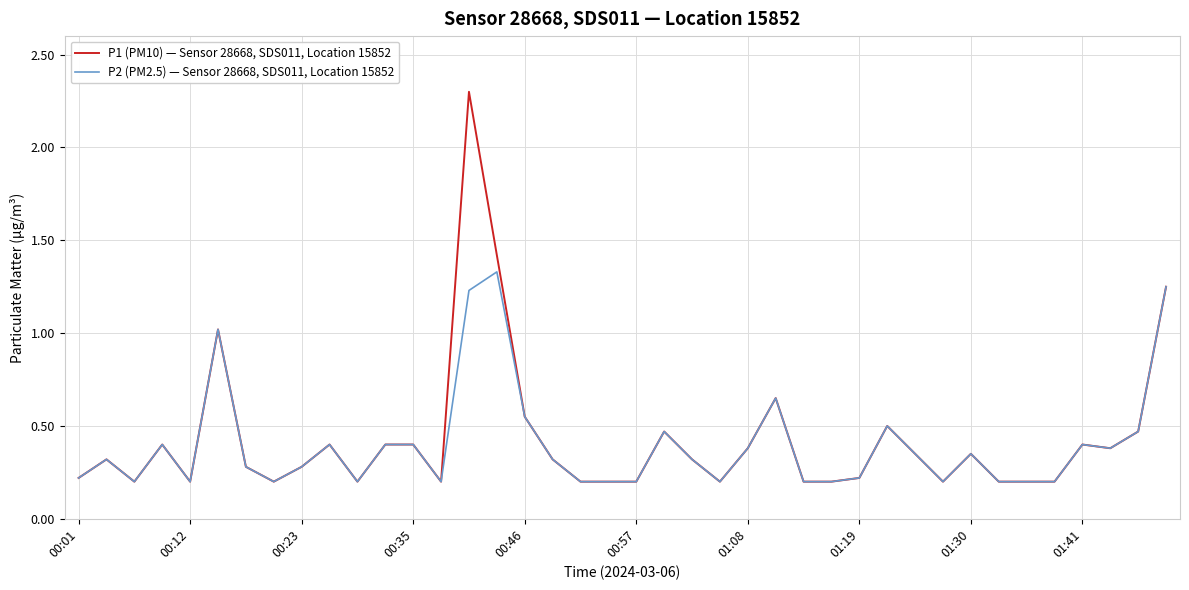

Which series has the widest spread of values?

P1 (PM10) — Sensor 28668, SDS011, Location 15852